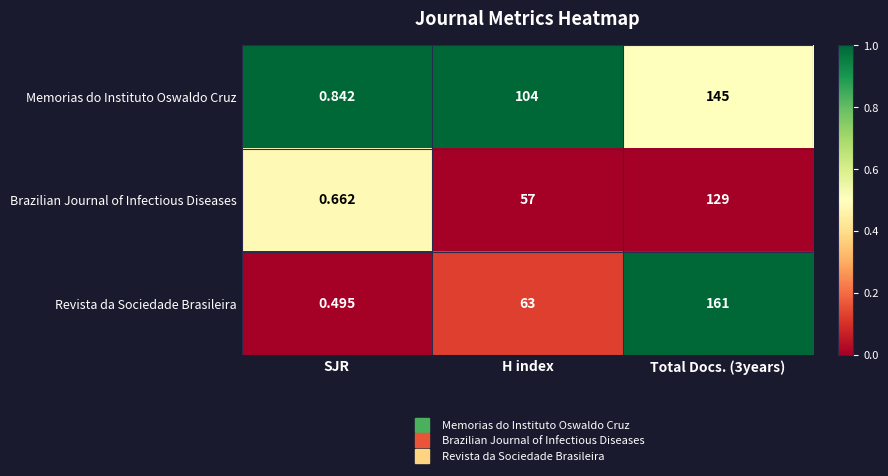

At H index, list the series in order from largest to smallest.

Memorias do Instituto Oswaldo Cruz, Revista da Sociedade Brasileira, Brazilian Journal of Infectious Diseases